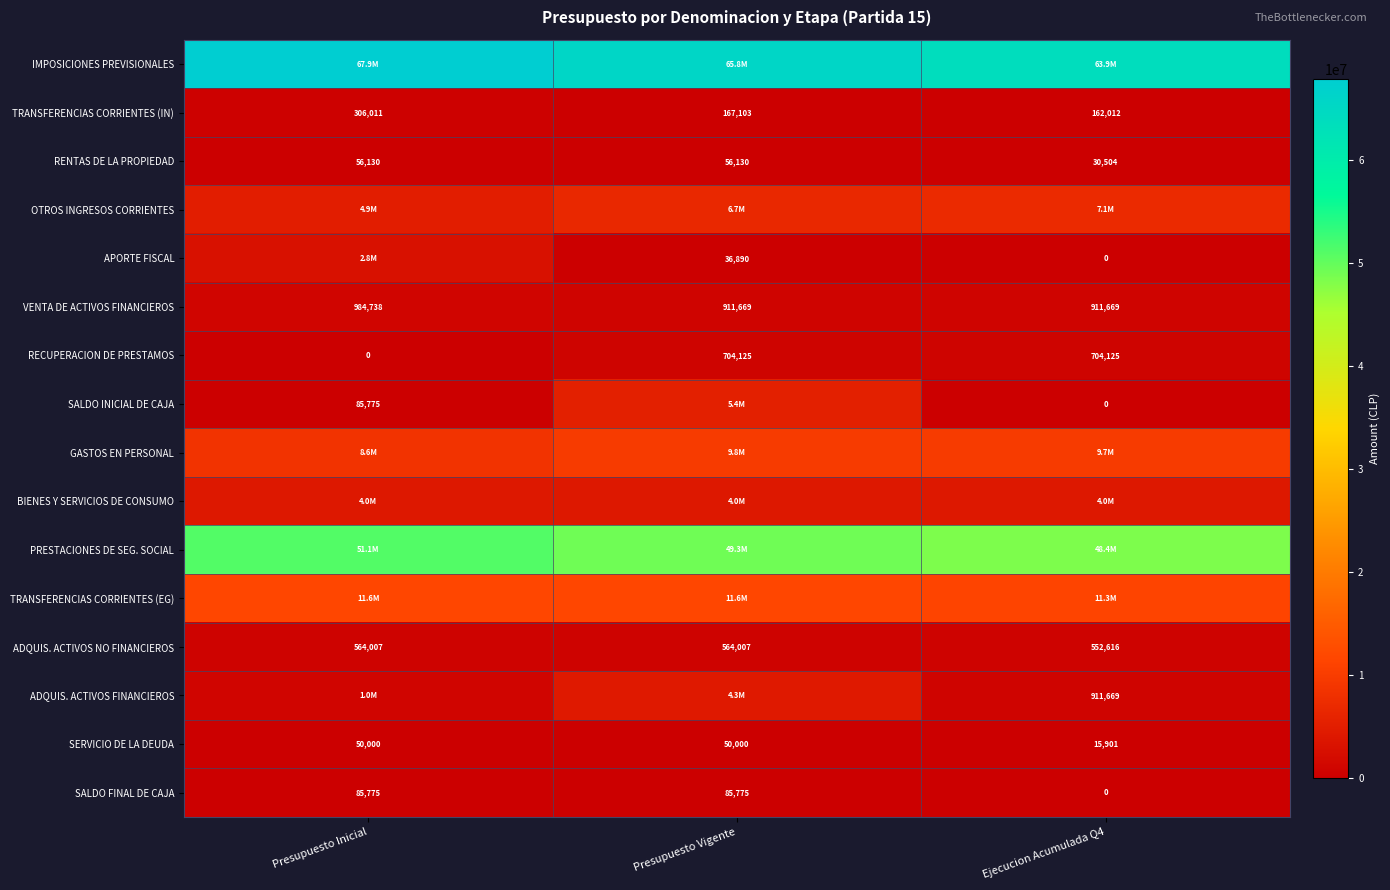

What is the lowest value of the VENTA DE ACTIVOS FINANCIEROS series?

911669